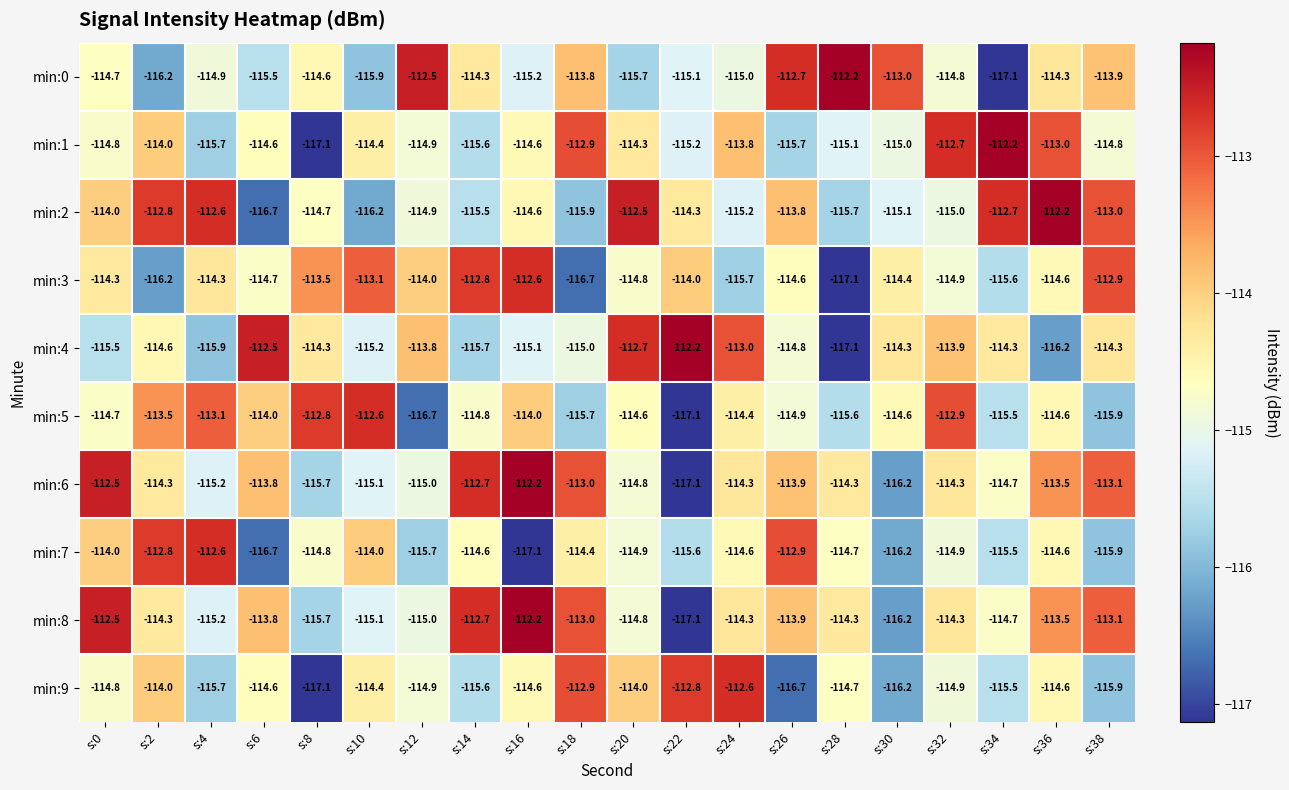

What is the minimum value shown in the chart?

-117.1